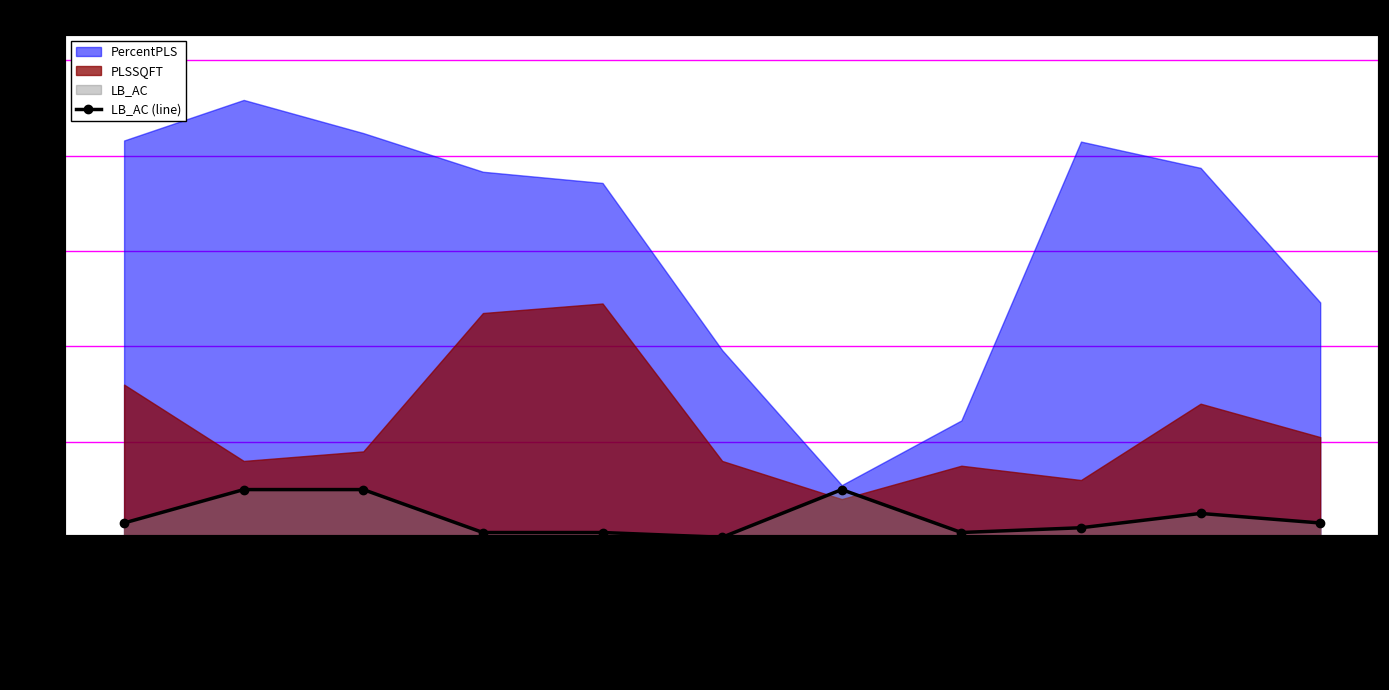

Reading right to left, what are all the values shown in this chart?

3	5	2	1	10	0	1	1	10	10	3